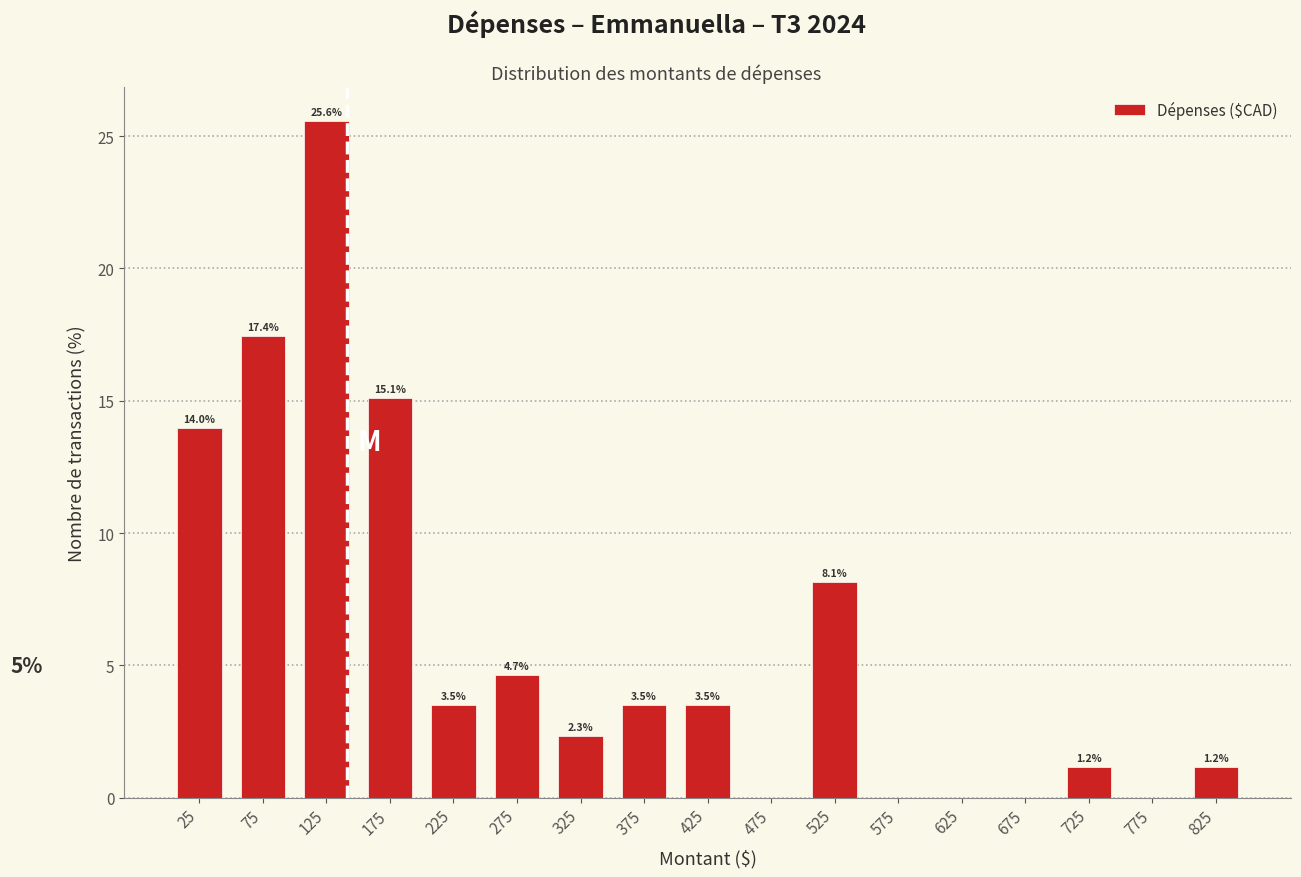

Which range on the x-axis has the tallest bar?

100 to 150